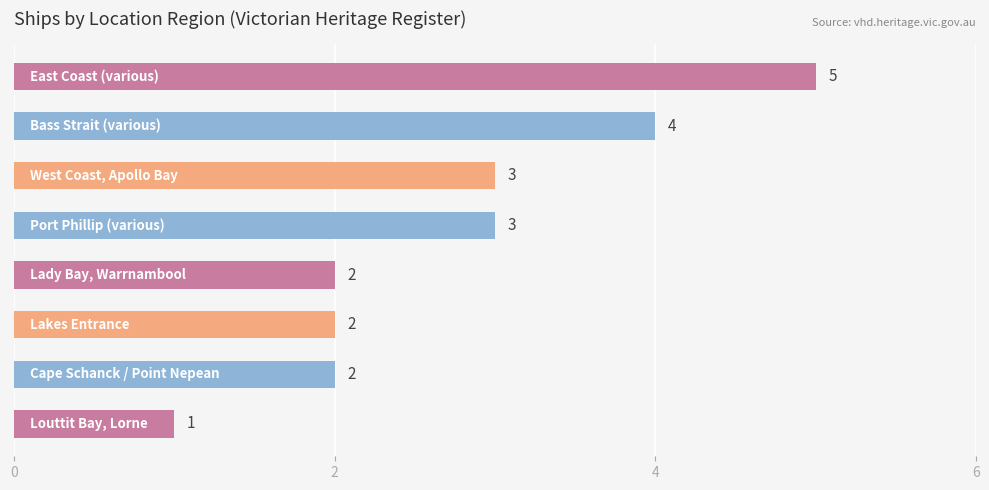

What is the value of the 3rd bar from the top?

3